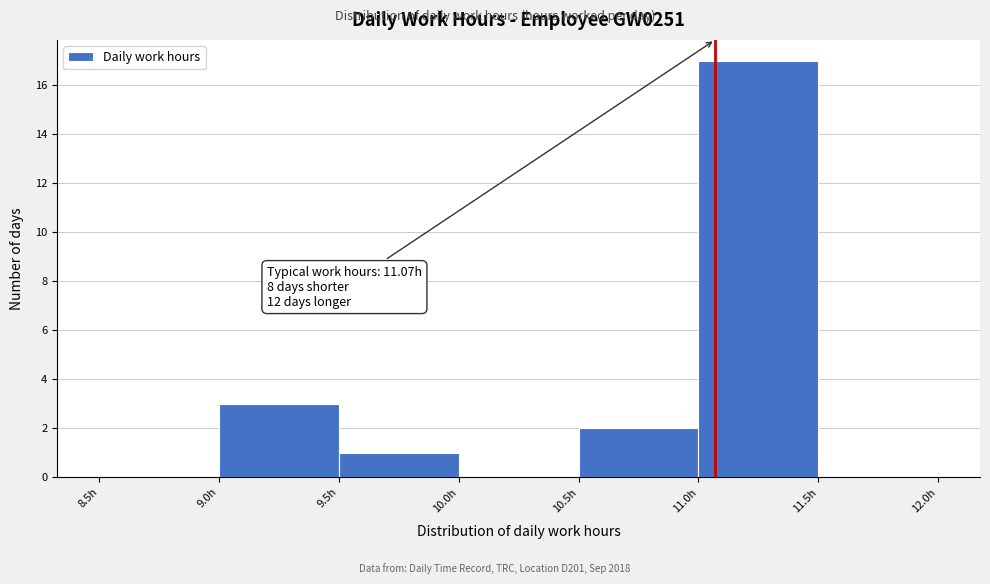

Which range on the x-axis has the tallest bar?

11.0 to 11.5